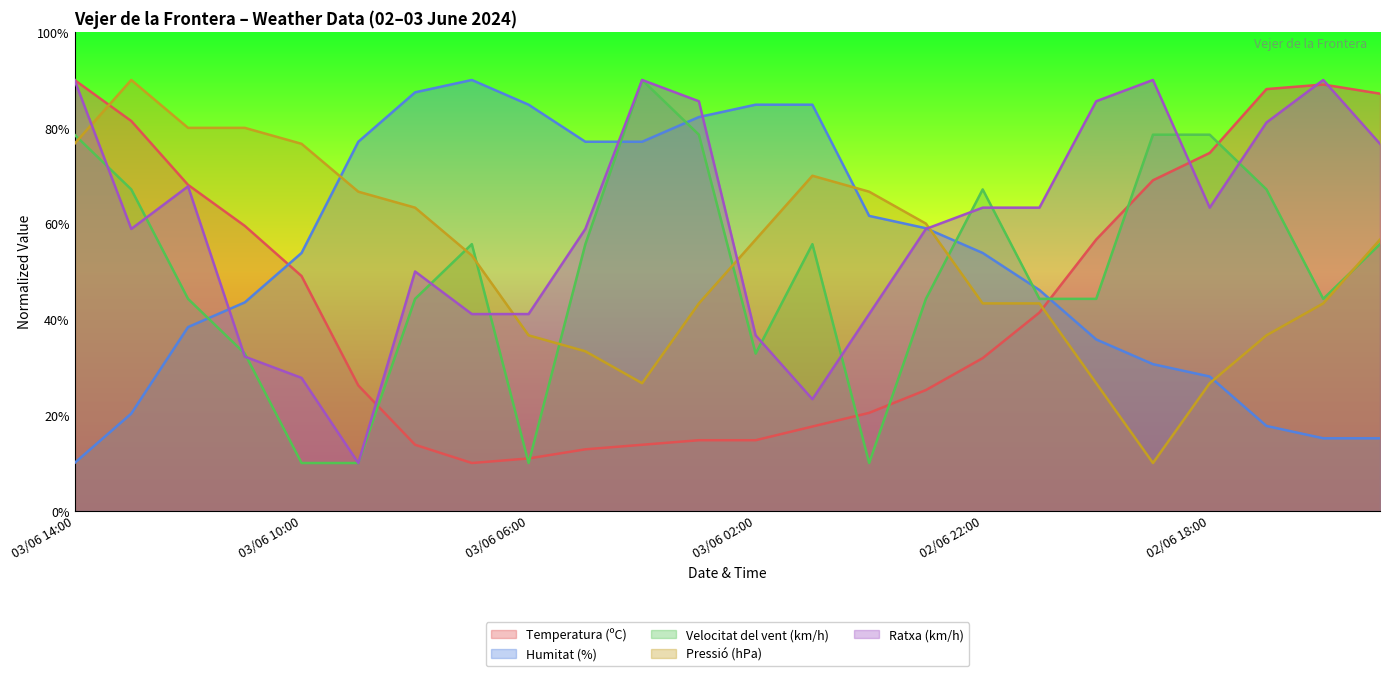

What position from the right is 02/06 20:00?

6